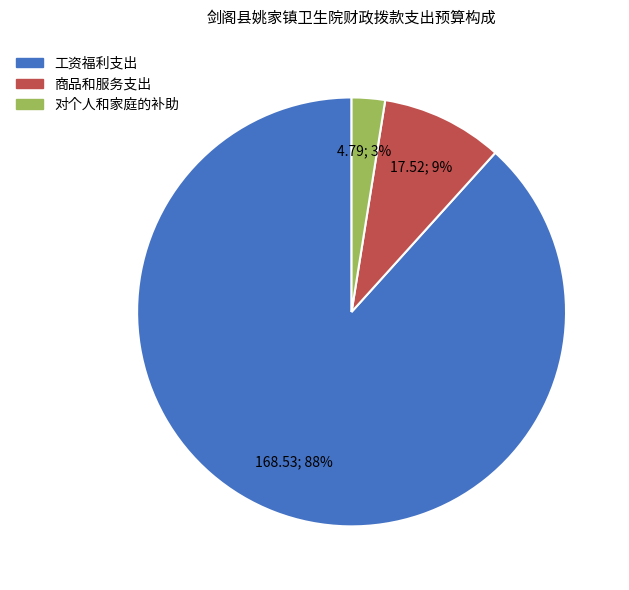

To the nearest percent, what is the combined percentage of 商品和服务支出 and 工资福利支出?

97%